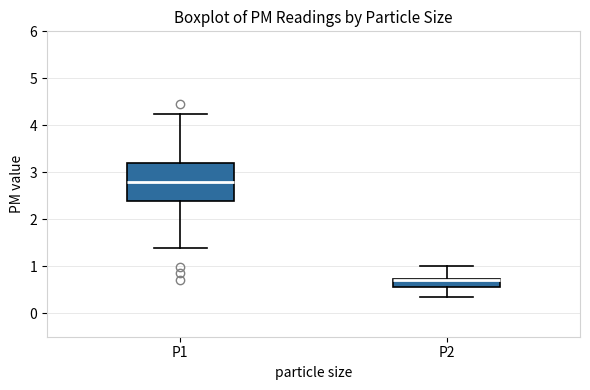

Which box has the highest median line?

P1